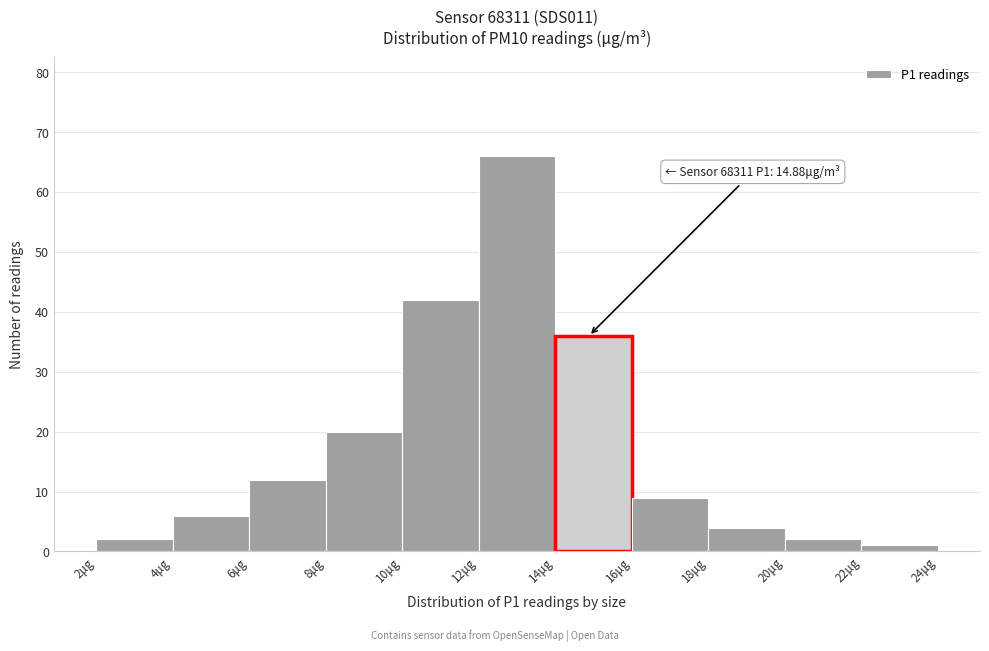

Which range on the x-axis has the tallest bar?

12 to 14